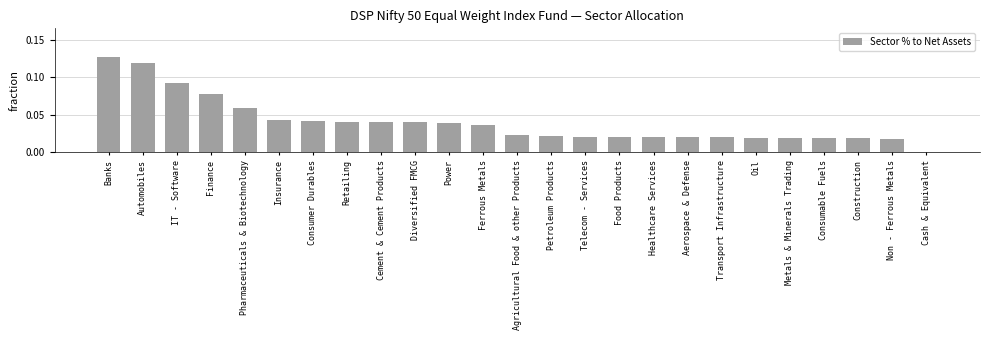

The chart shows a value of 0.1 at Insurance. True or false?

False